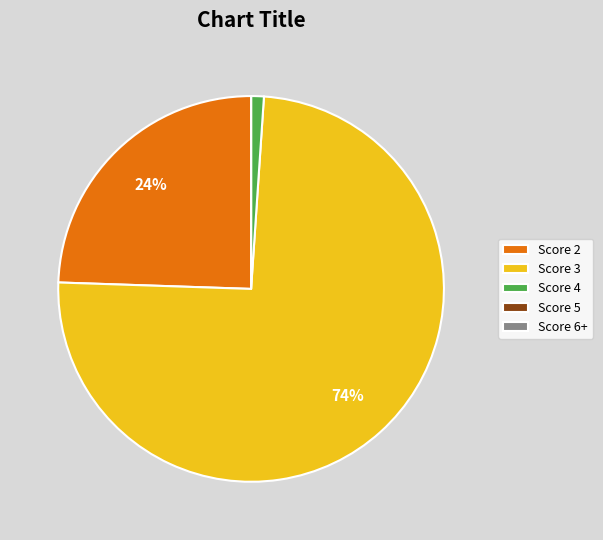

Is it true that Score 3 is 74% of the pie?

True